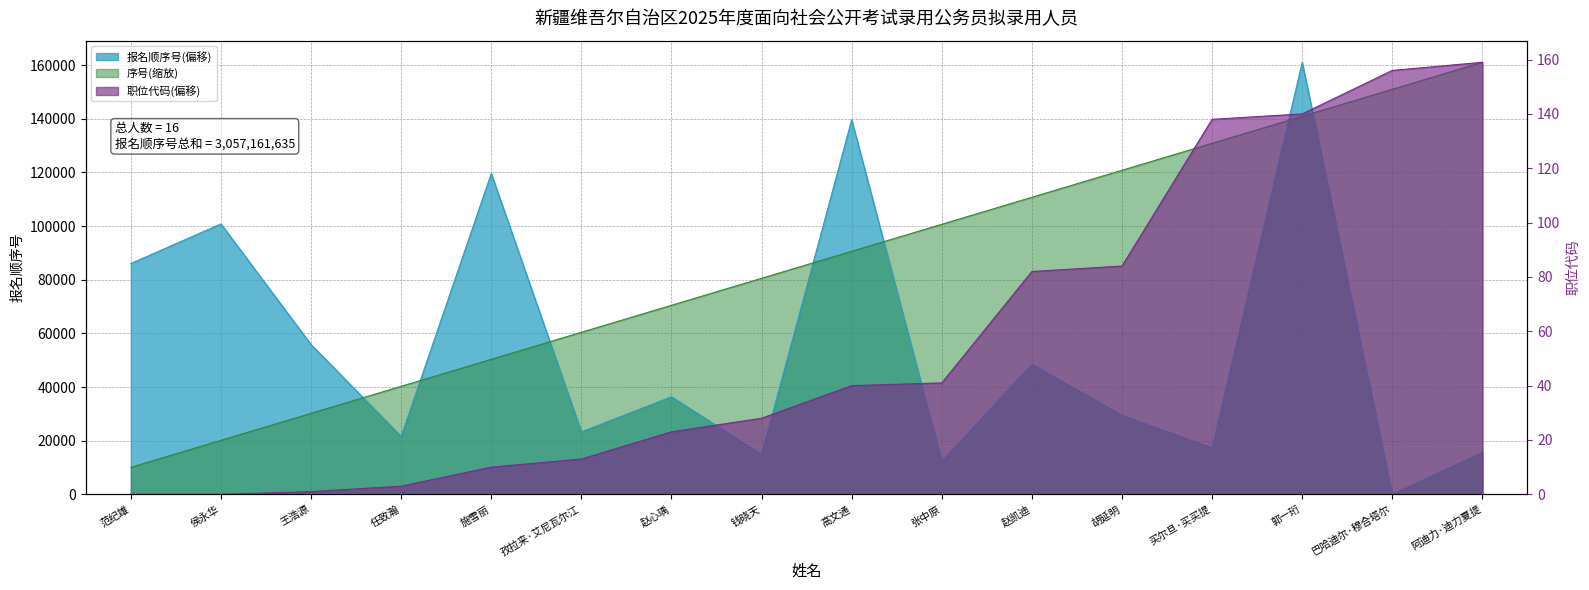

Does the chart display data point markers on the line(s)?

No